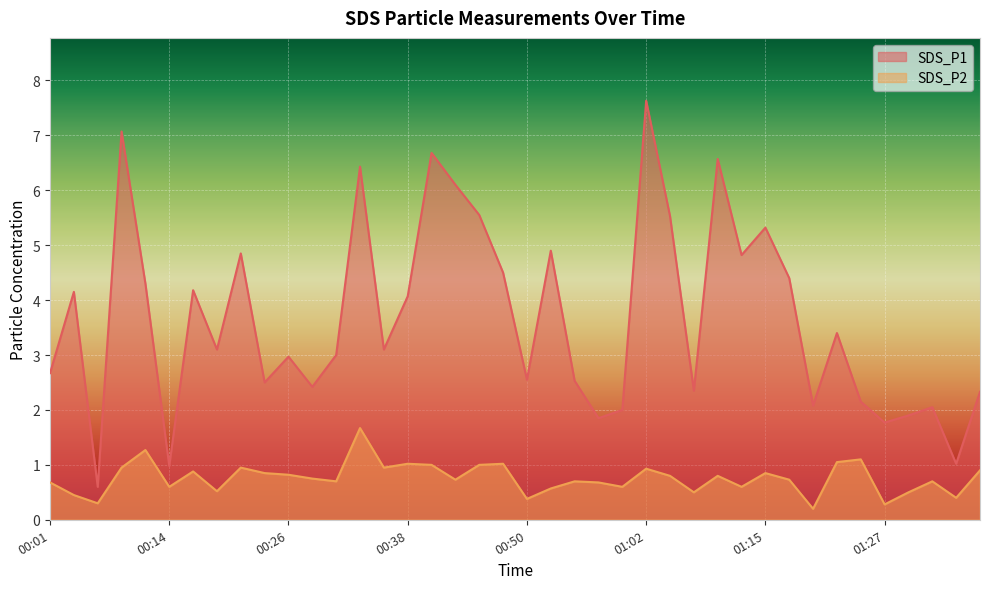

What is the smallest value displayed?

0.2